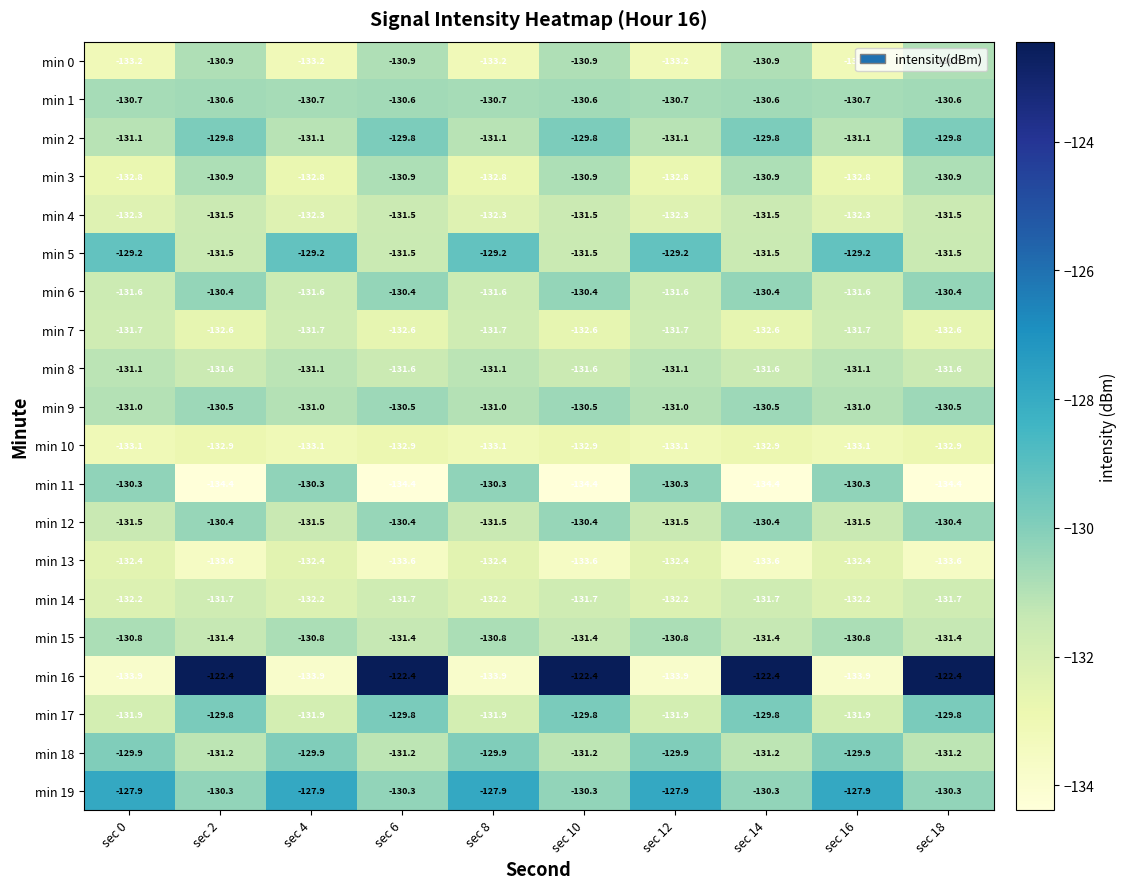

The value of min 2 at sec 2 is -222.5. True or false?

False